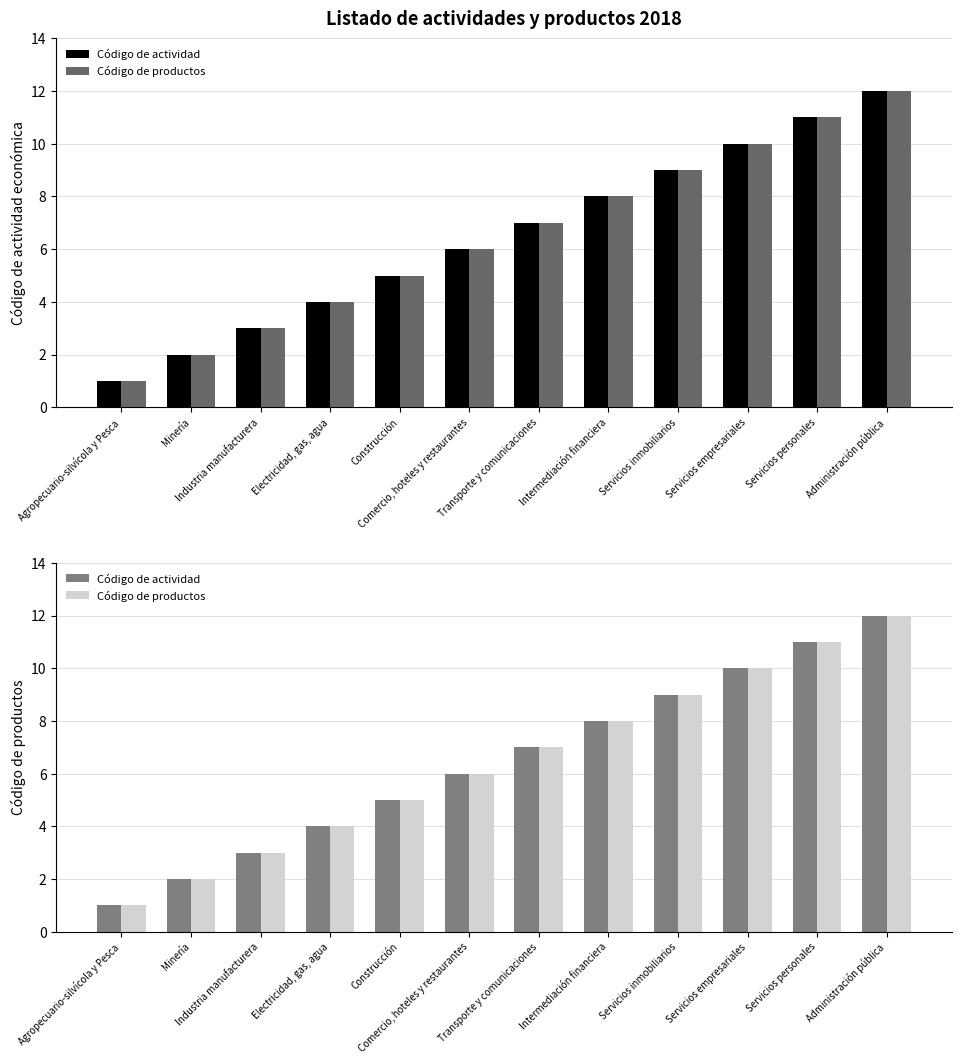

Which series has the largest range (max minus min)?

Código de actividad